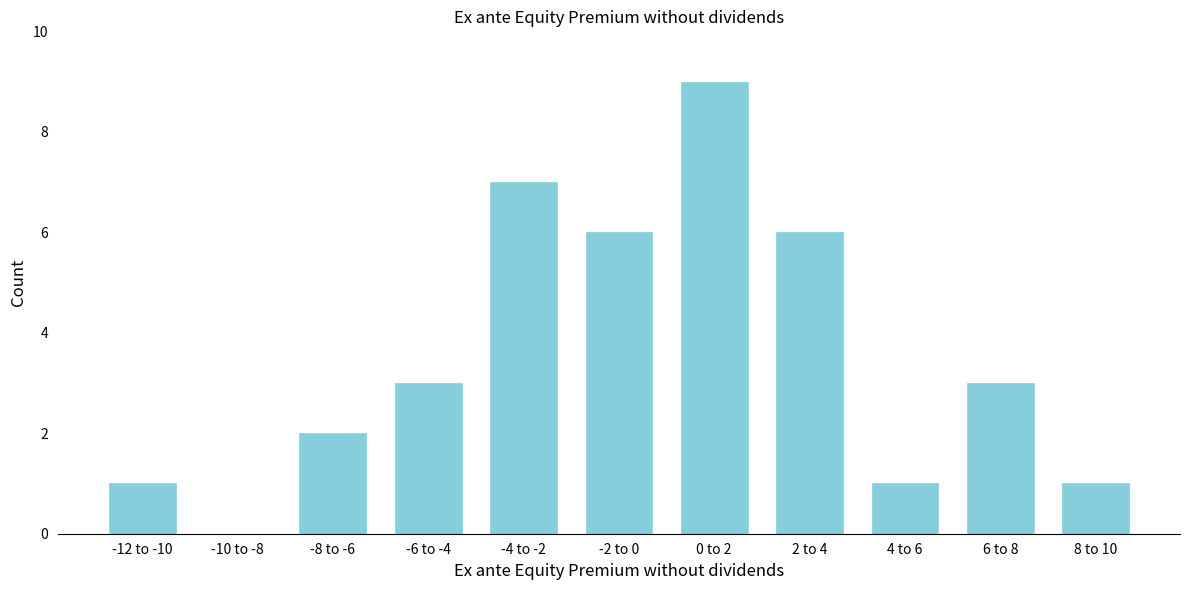

Reading left to right, transcribe all the data shown in this chart.

-12 to -10=1	-10 to -8=0	-8 to -6=2	-6 to -4=3	-4 to -2=7	-2 to 0=6	0 to 2=9	2 to 4=6	4 to 6=1	6 to 8=3	8 to 10=1